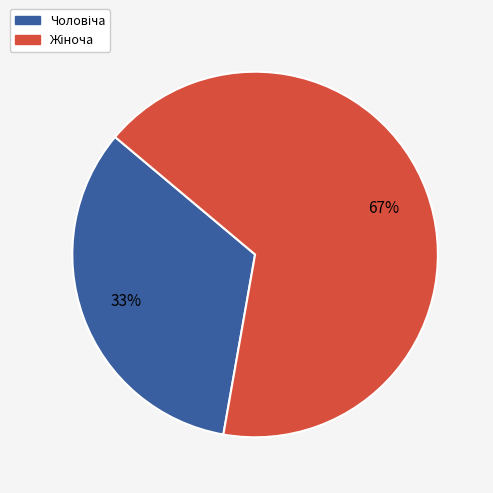

To the nearest percent, what is the average slice percentage?

50%